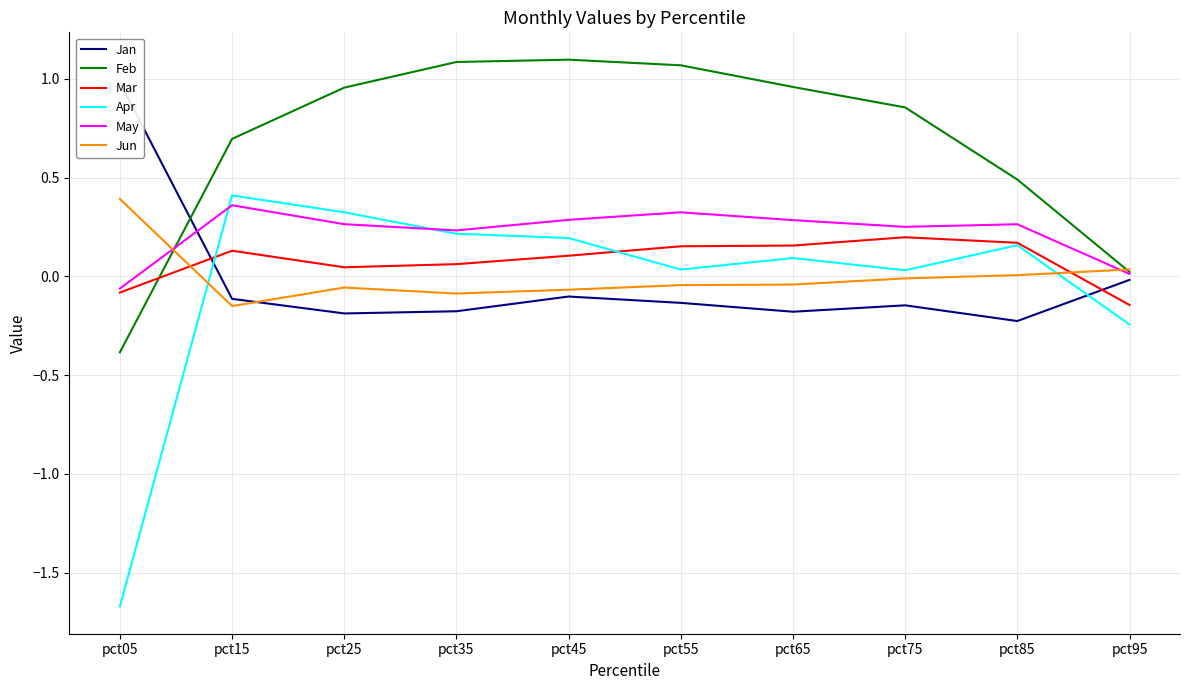

How many interior local valleys does the Apr series have?

2